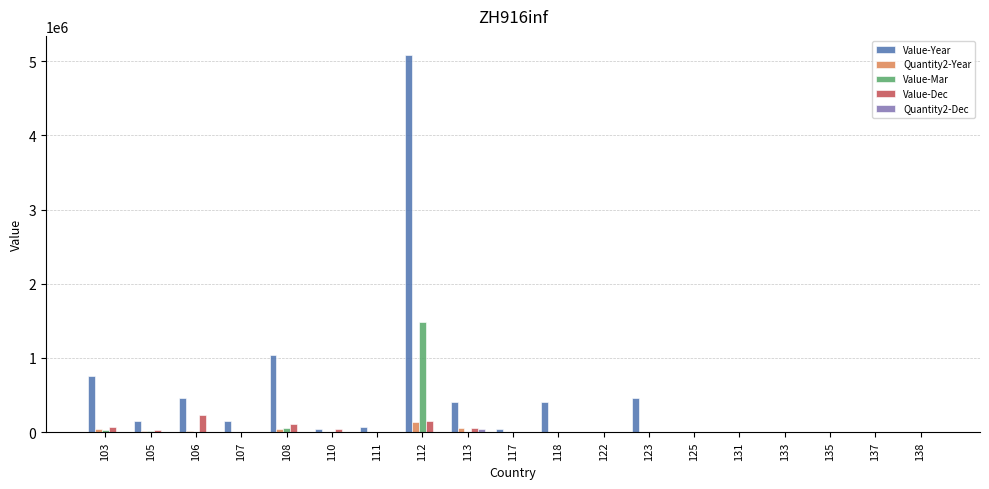

The value of Value-Dec at 112 is 148835. True or false?

True